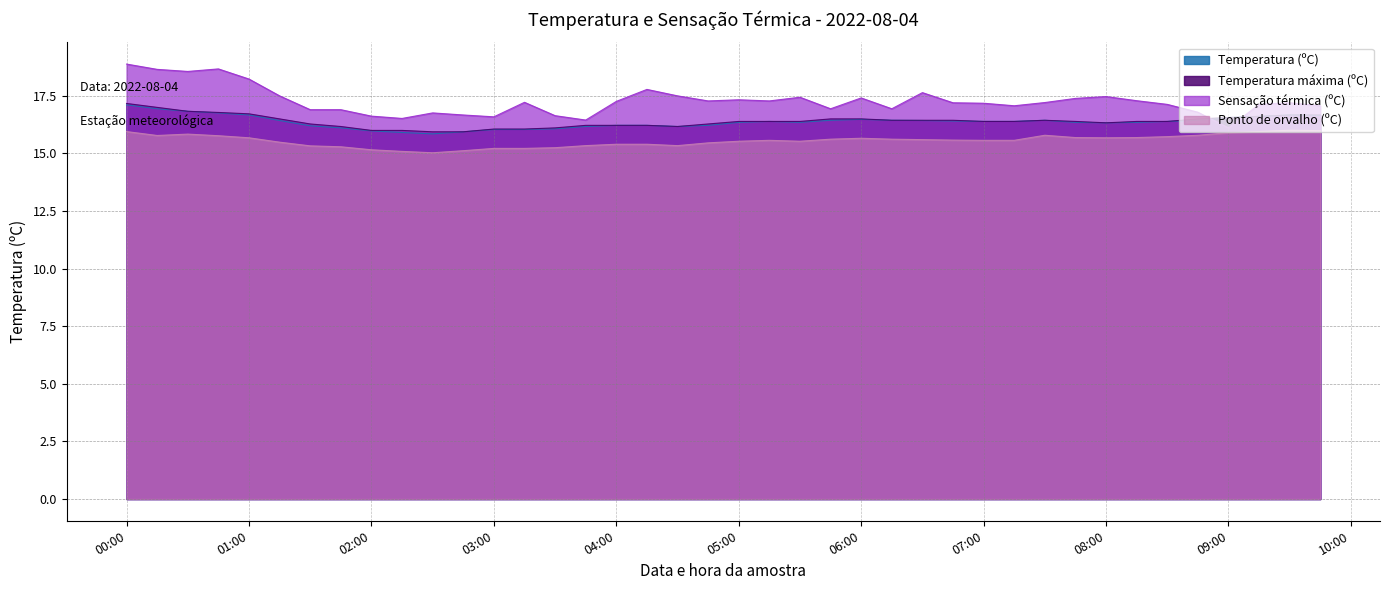

What value does the Sensação térmica (ºC) series have at 2022-08-04 03:00?

16.6